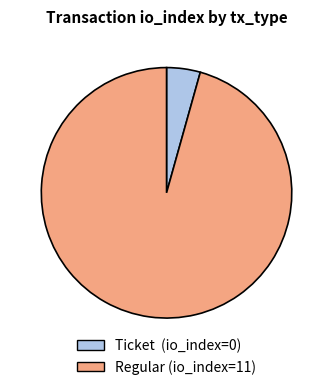

Does Ticket (io_index=0) account for over 50% of the chart?

No